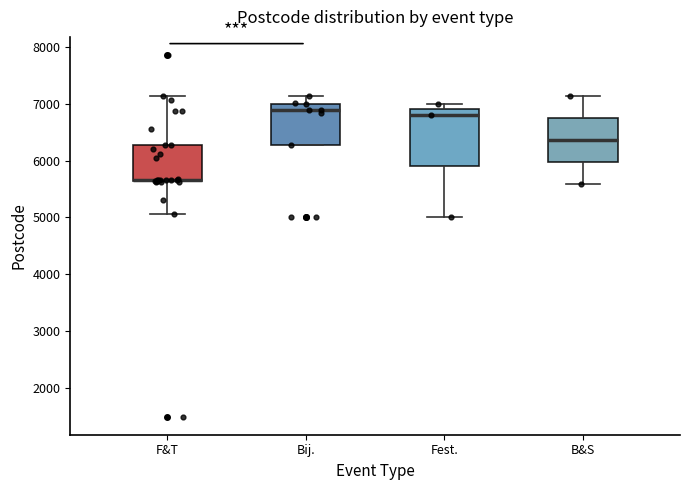

Which box is the tallest, from its lower edge to its upper edge?

Fest.